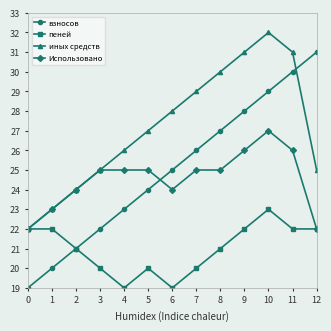

At which label does иных средств reach its peak?

10